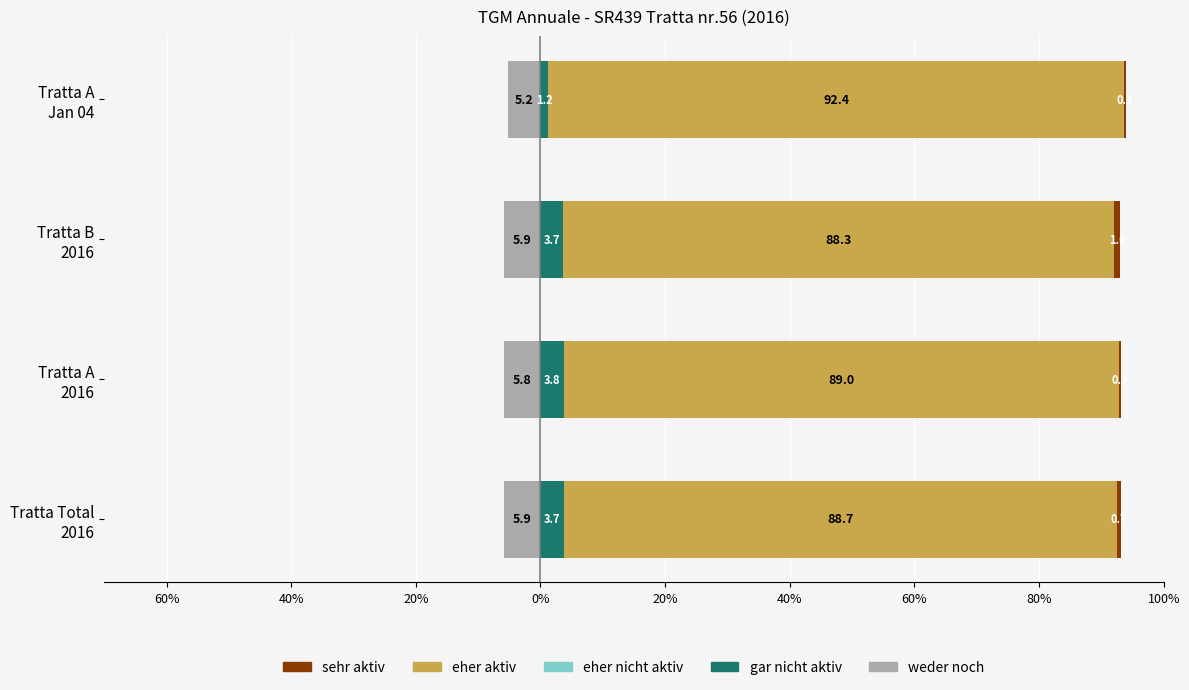

At how many categories does at least one series exceed -4?

4